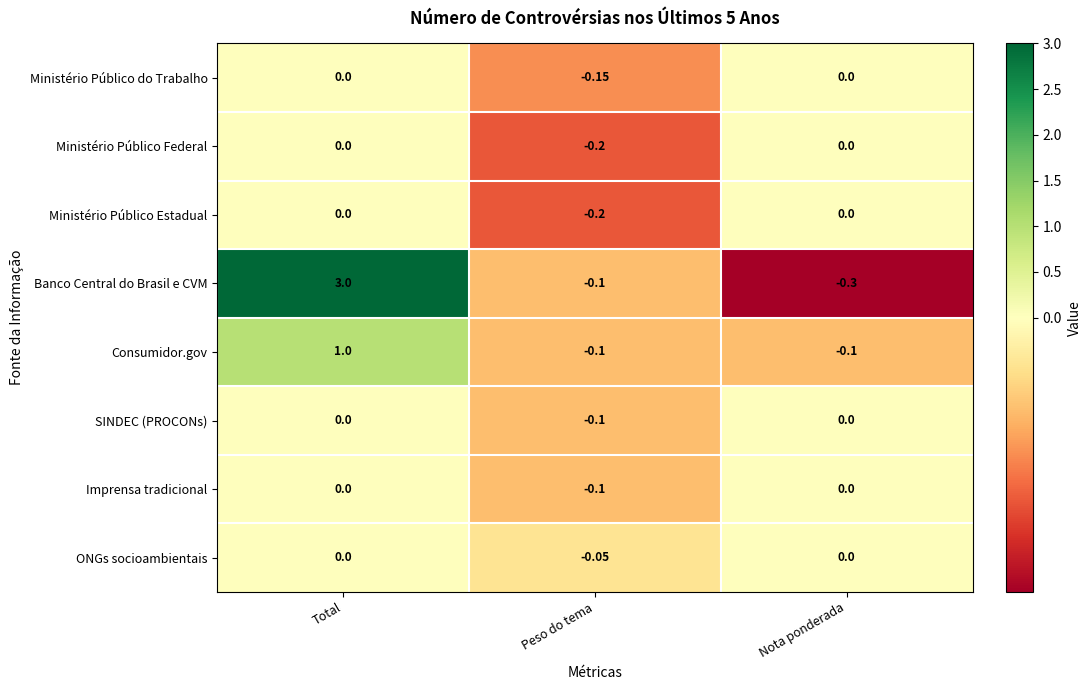

At which category does the chart reach its peak across all series?

Total